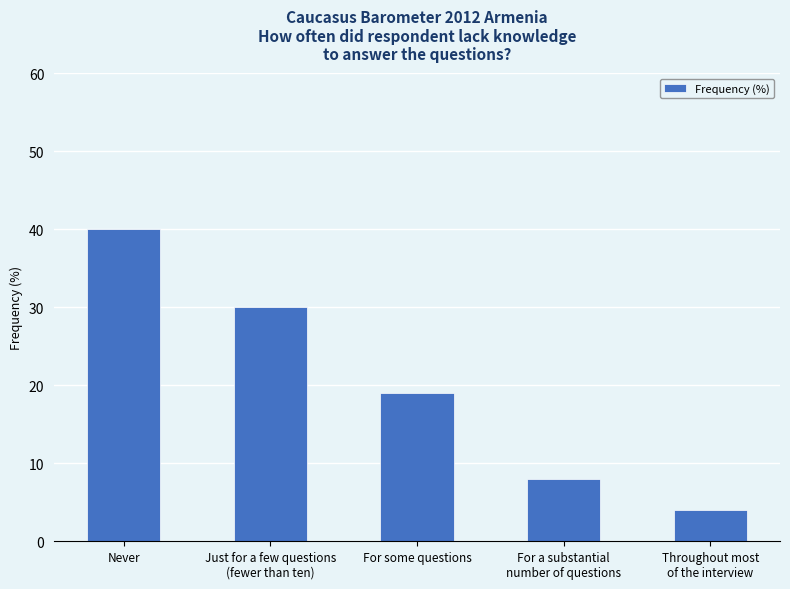

Reading left to right, list all the values displayed in this chart.

40	30	19	8	4